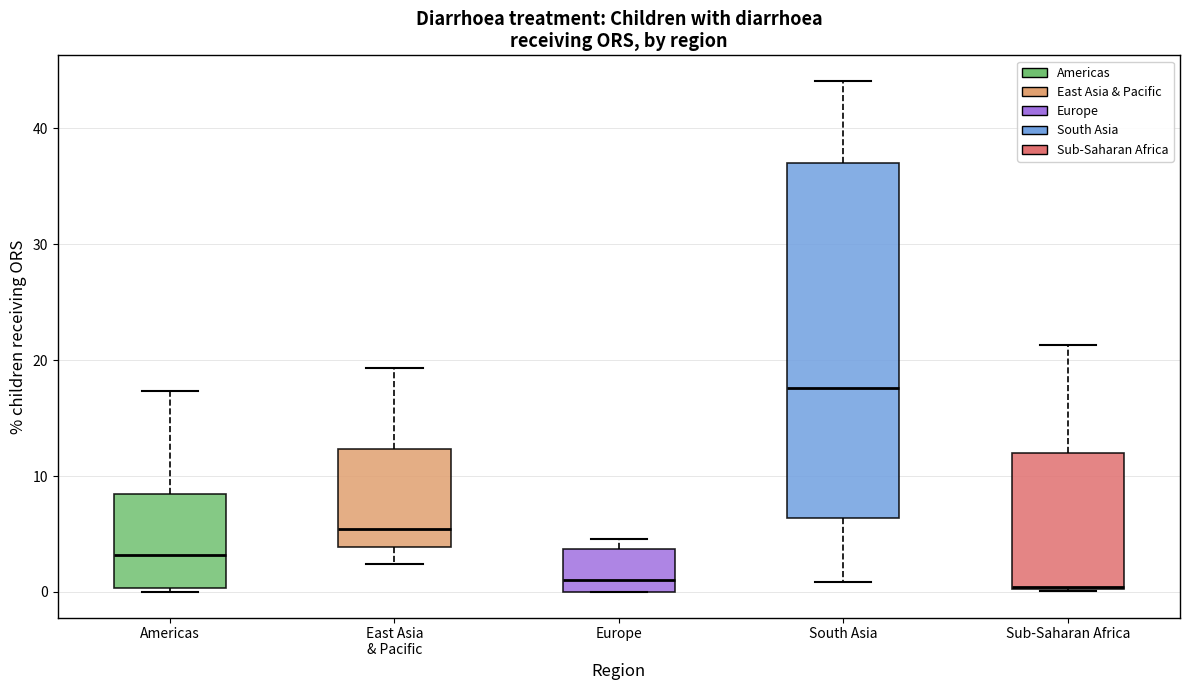

Which box's median line is the highest?

South Asia